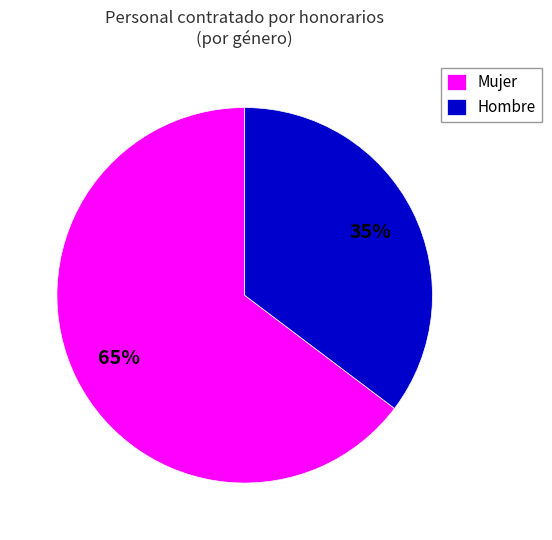

Which has a higher value, Mujer or Hombre?

Mujer